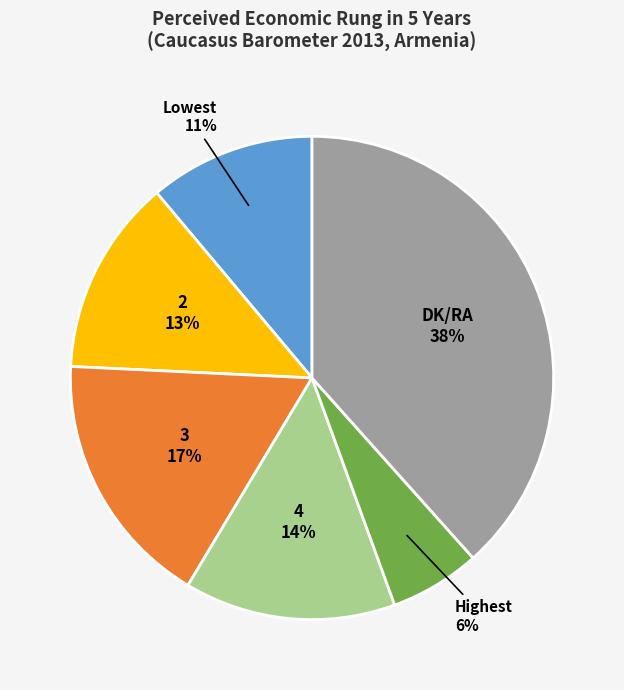

To the nearest percent, what is the average slice percentage?

17%